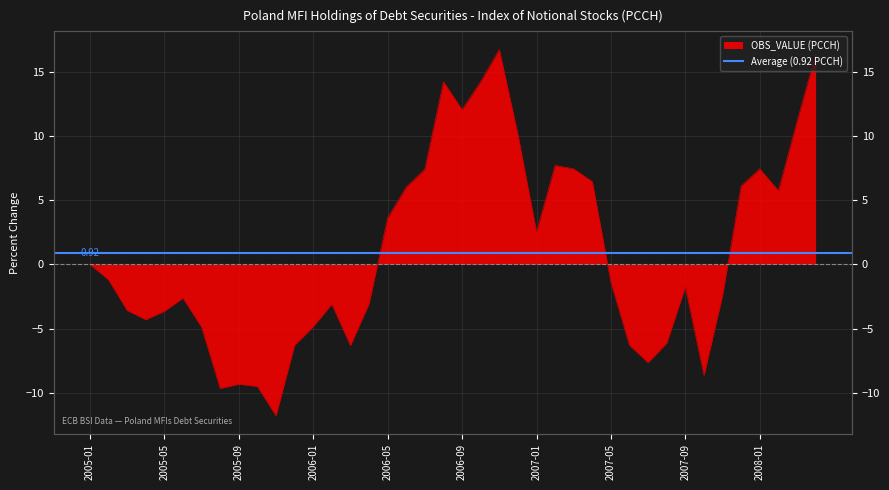

True or false: the data shows -3.3 at 2005-07.

False